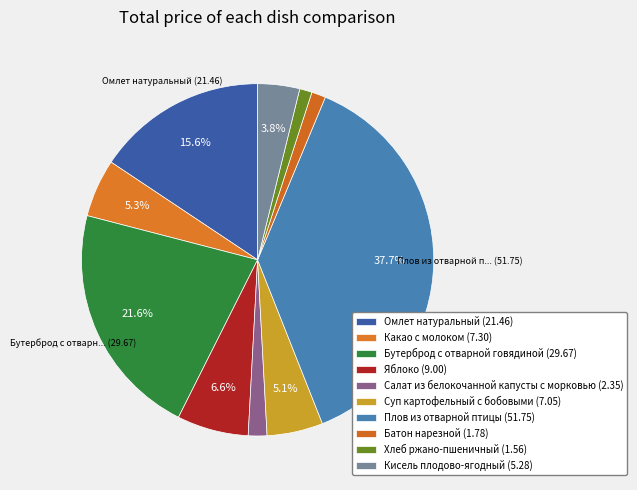

Which category has the biggest portion of the pie?

Плов из отварной птицы